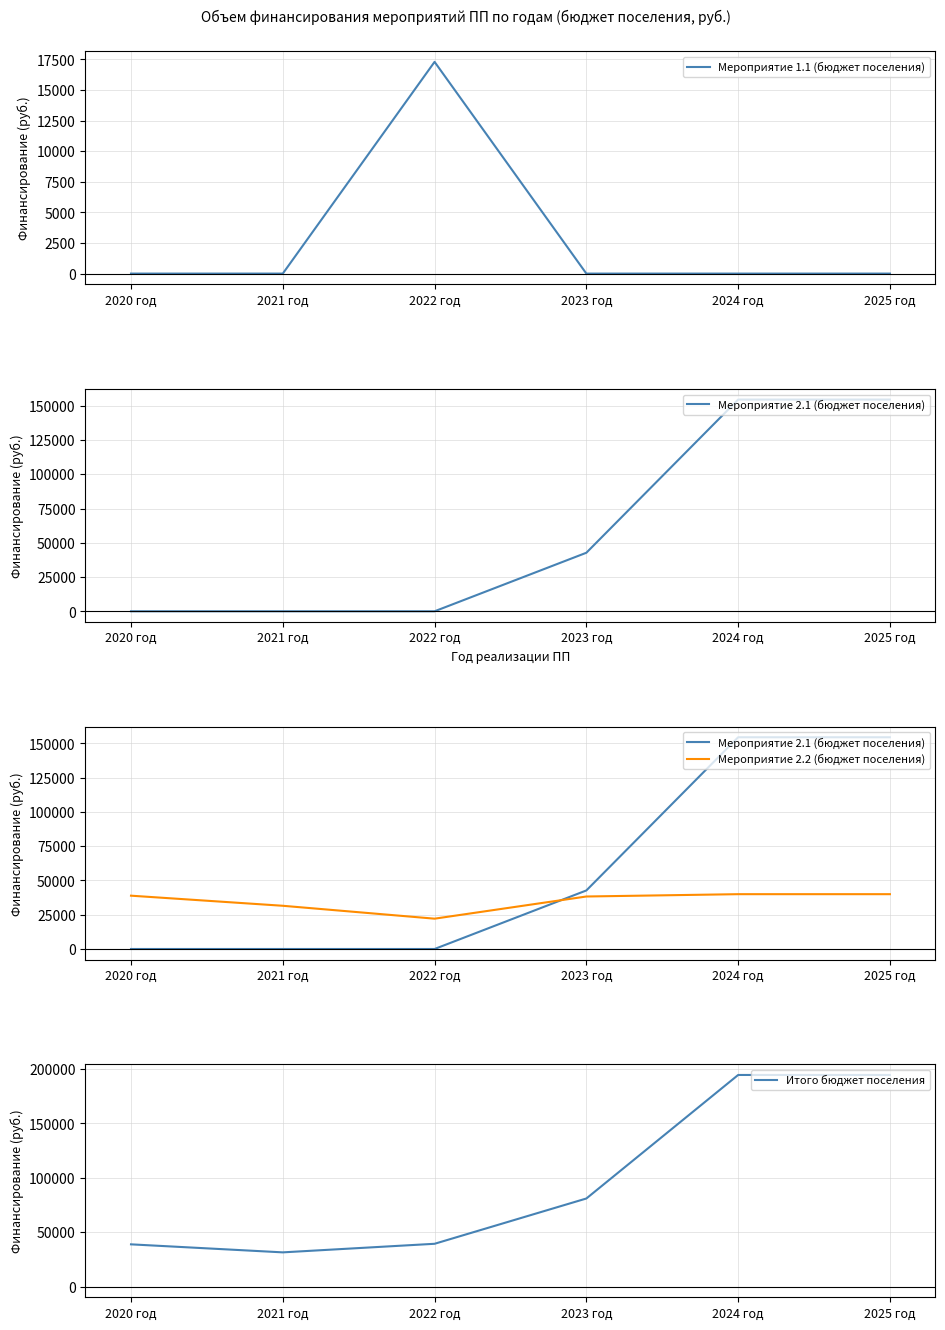

What is the label of the 3rd point from the right?

2023 год